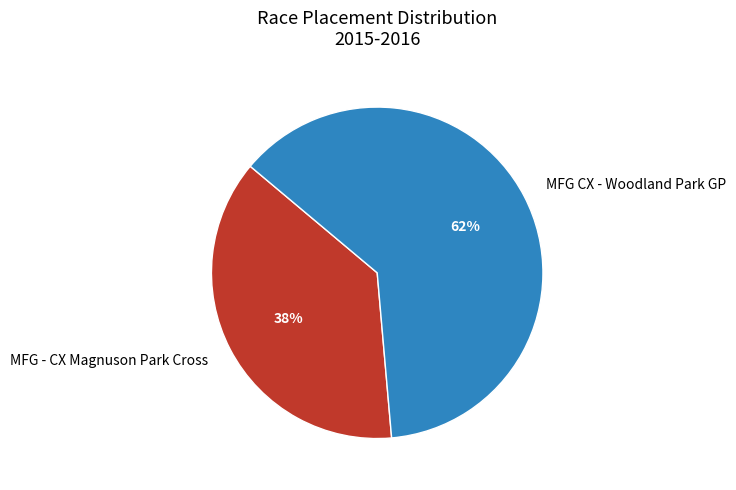

Which has a higher value, MFG - CX Magnuson Park Cross or MFG CX - Woodland Park GP?

MFG CX - Woodland Park GP